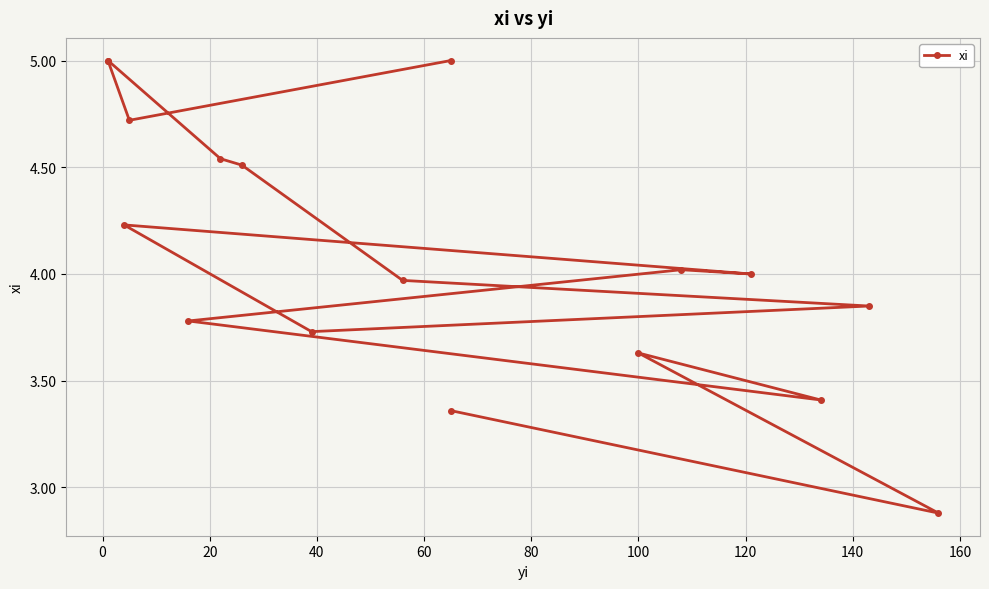

True or false: the data shows 1.2 at 60.

False